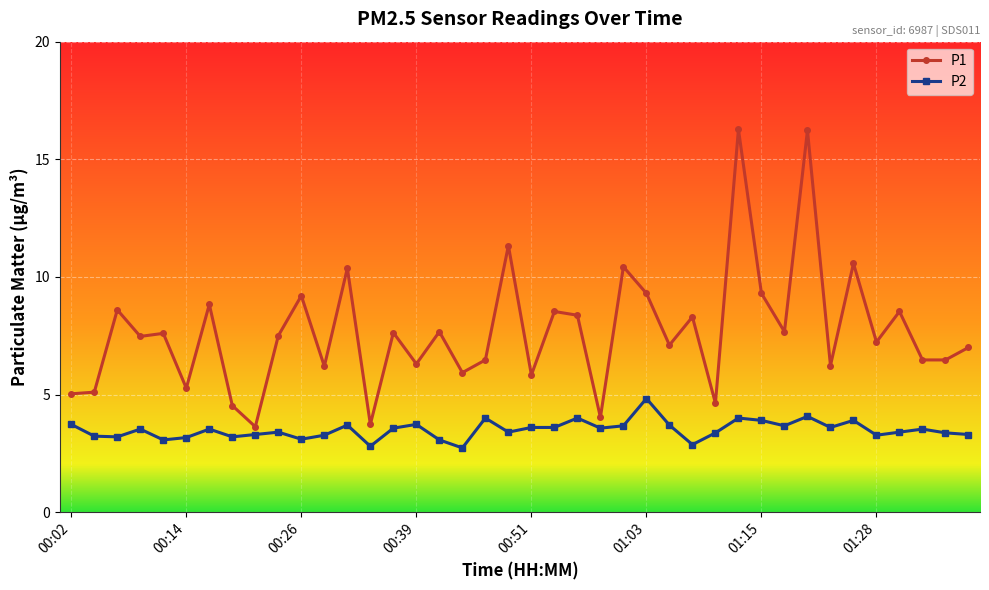

List the series in order of their peak value, highest first.

P1, P2